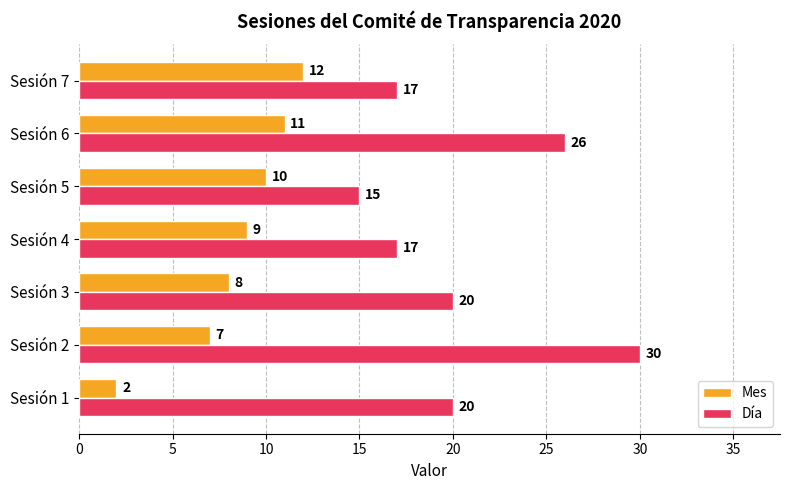

Read the Día value at Sesión 5, to the nearest 10.

20